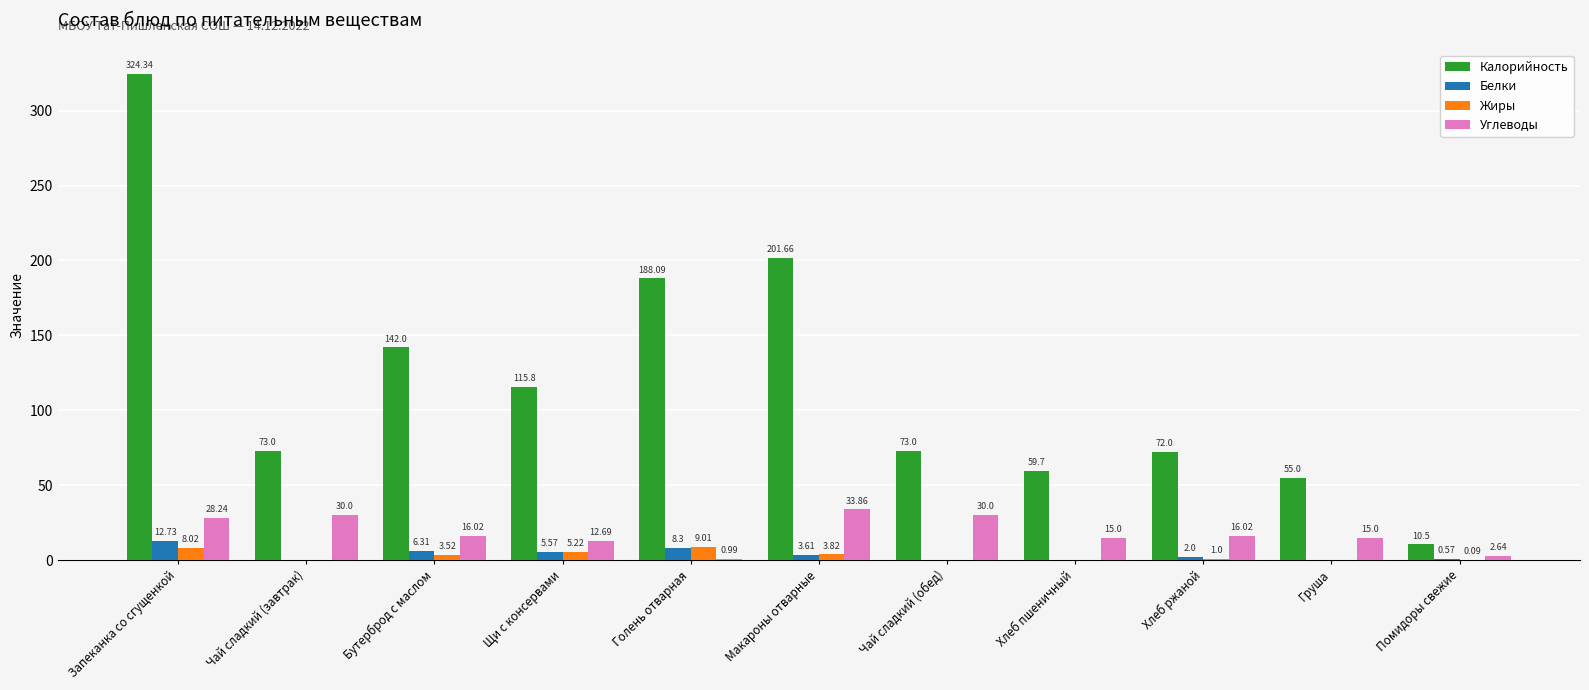

How many groups of bars are there?

11